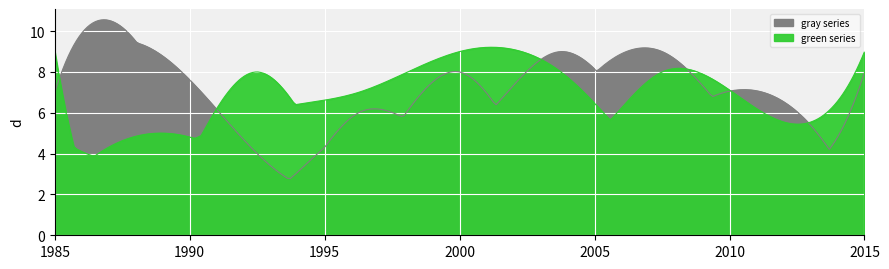

What position from the right is 3?

8